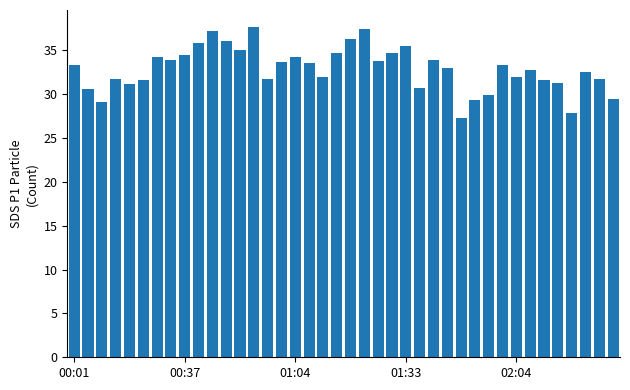

What is the greatest value displayed?

37.7